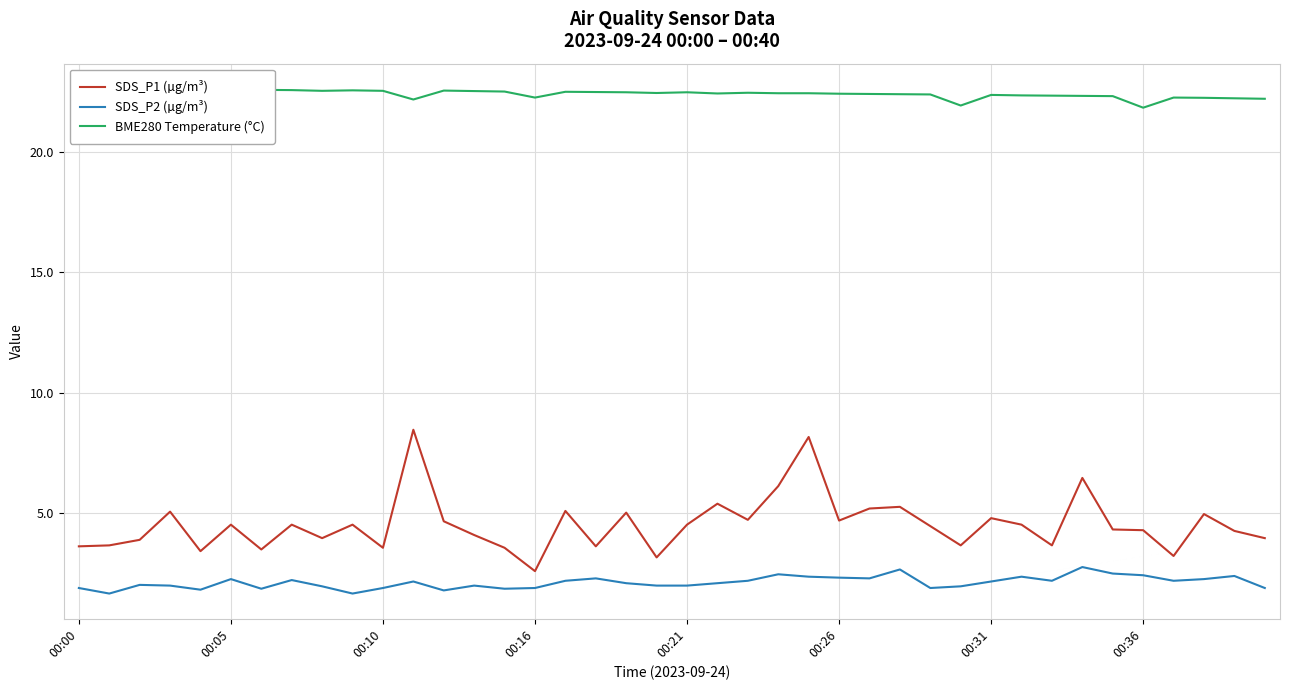

Which category has the highest value in the BME280 Temperature (°C) series?

00:00